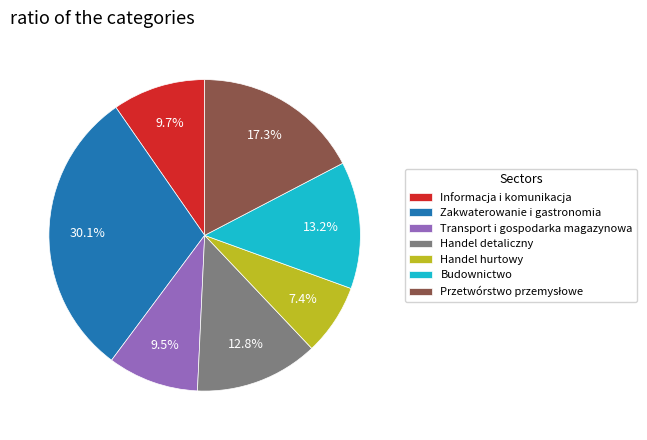

What portion of the pie excludes Budownictwo?

86.8%